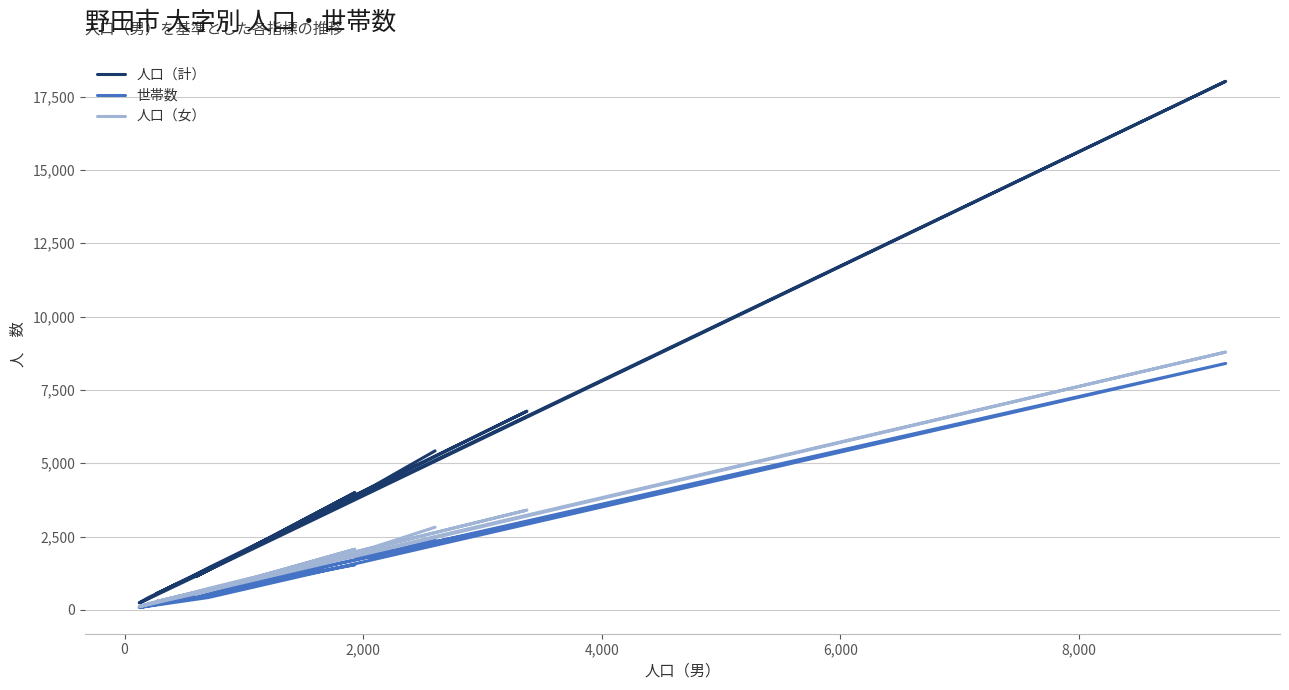

How many values in the 世帯数 series are below 639?

10